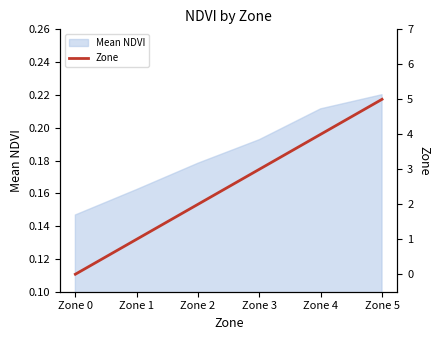

Rank the categories by value from lowest to highest.

Zone 0, Zone 1, Zone 2, Zone 3, Zone 4, Zone 5